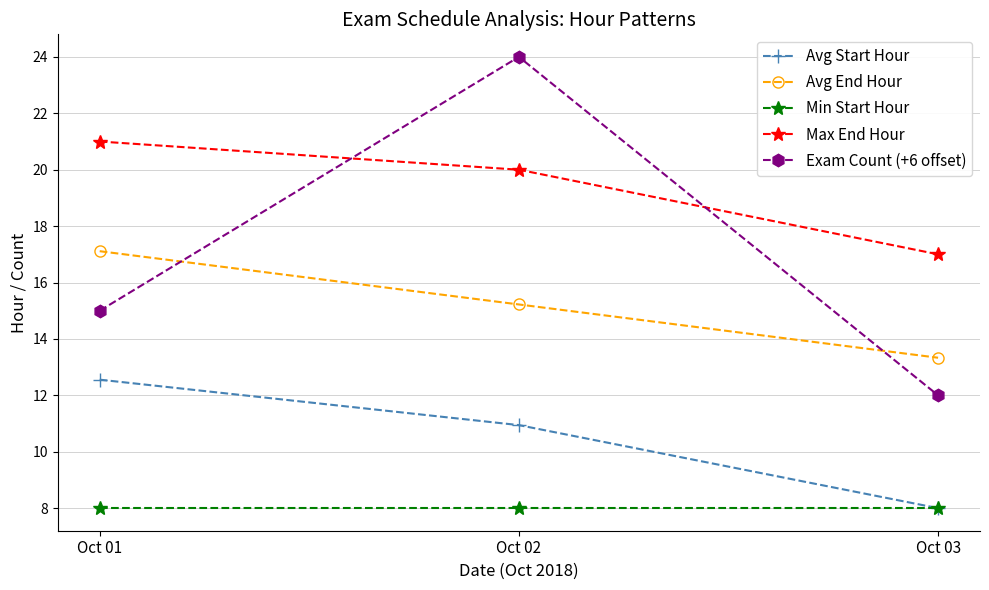

Between Oct 02 and Oct 03, which series saw the biggest shift?

Exam Count (+6 offset)